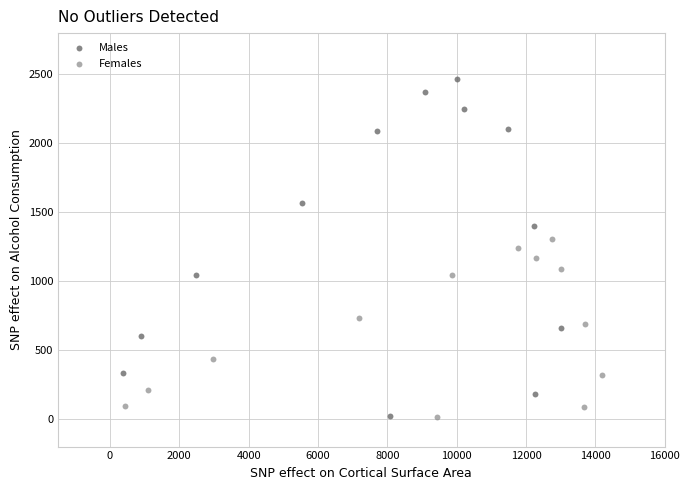

Which series has the largest Y range (max minus min)?

Males